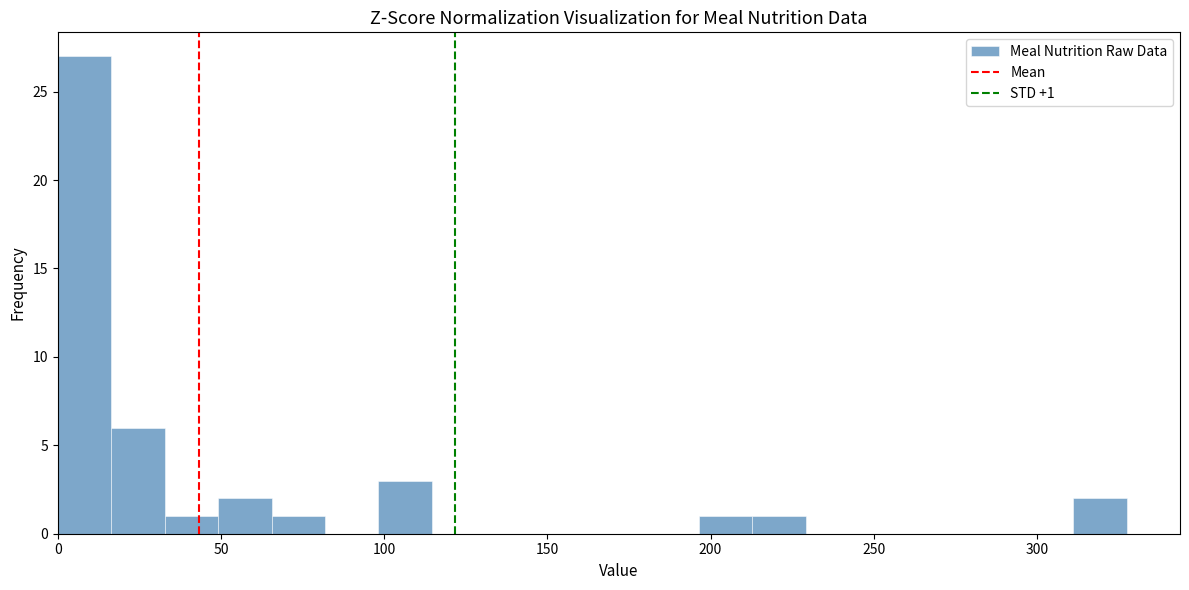

Read against the x-axis, roughly where is the centre of the tallest bar?

10